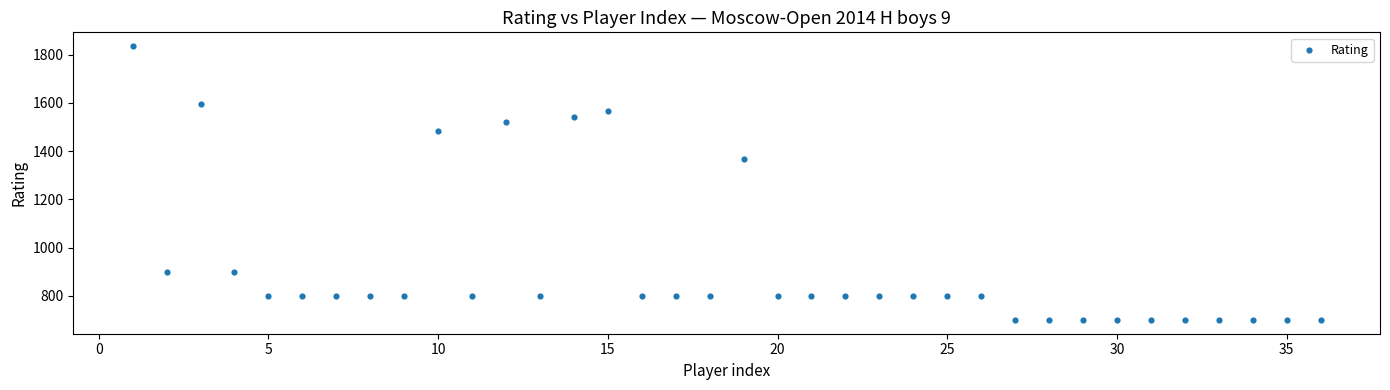

What Y value in the scatter plot is closest to 1268?

1367